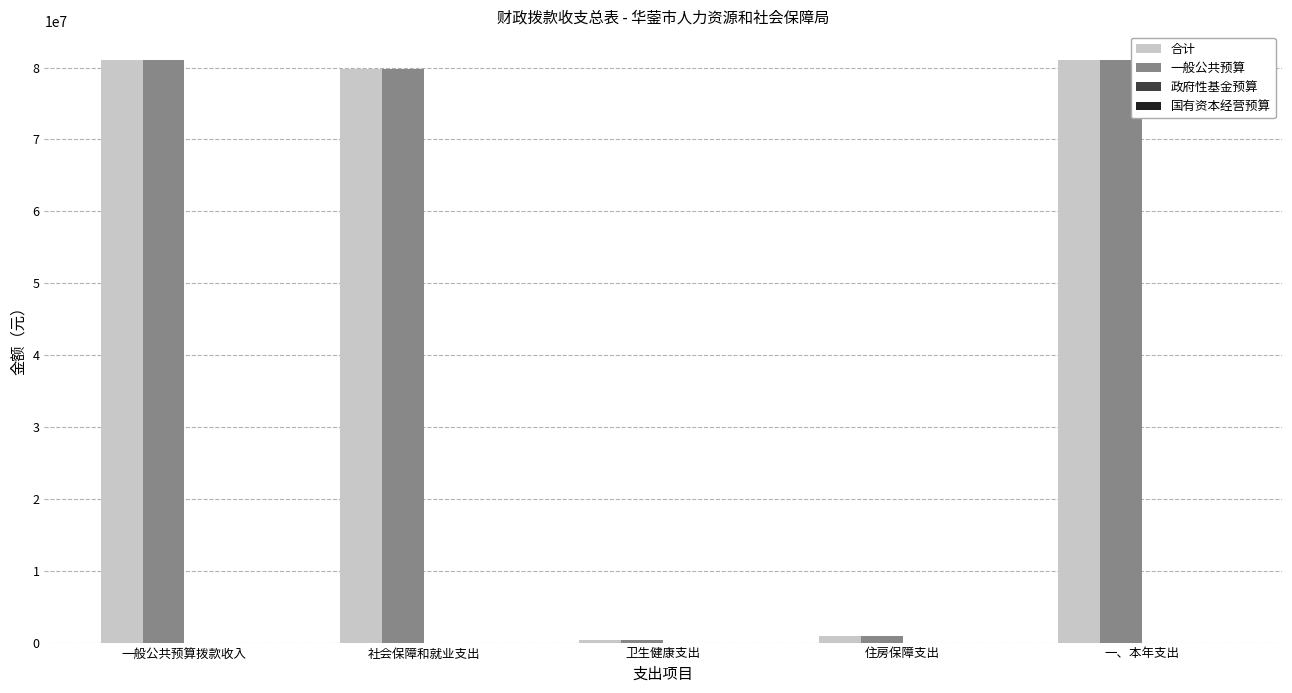

At how many categories does at least one series exceed 45112280?

3